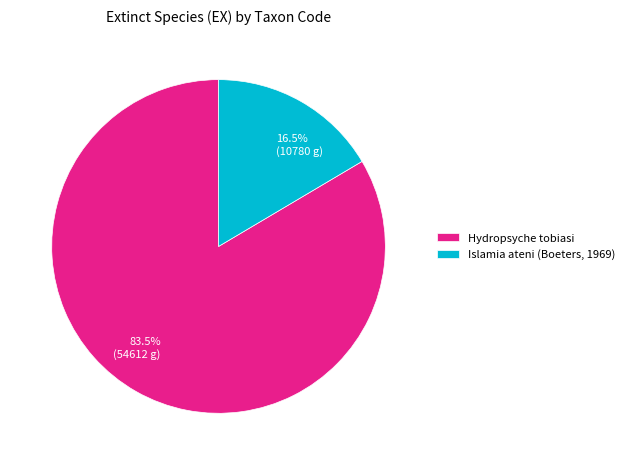

Which slice is the largest?

Hydropsyche tobiasi